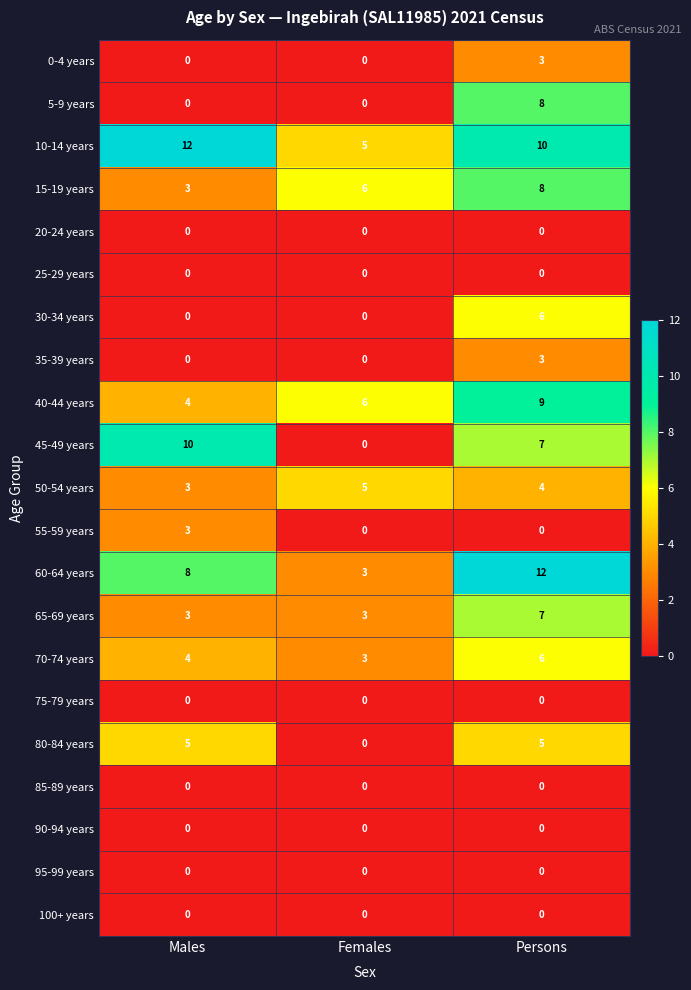

How many data points does each series have?

3